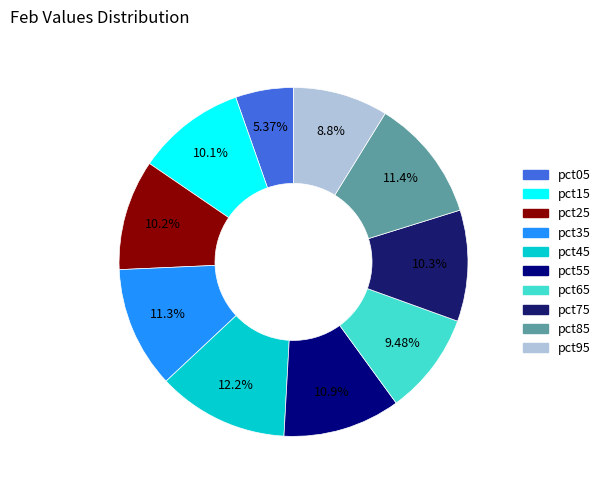

Which slice is the smallest?

pct05